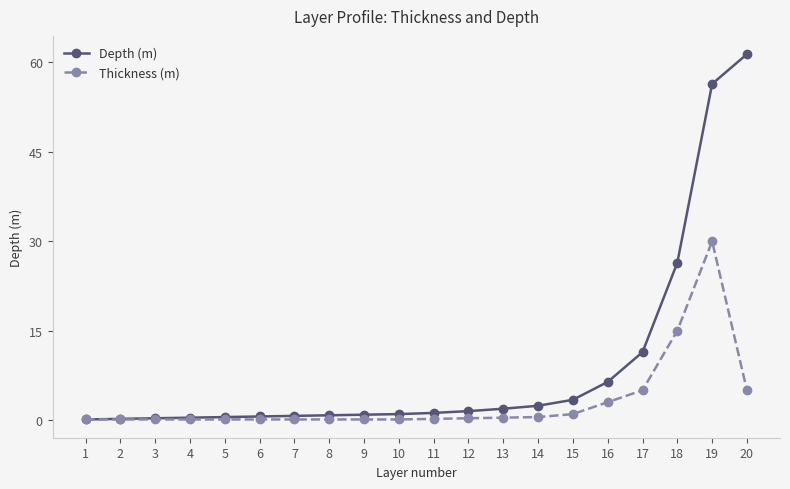

The value of Thickness (m) at 19 is 30.0. True or false?

True